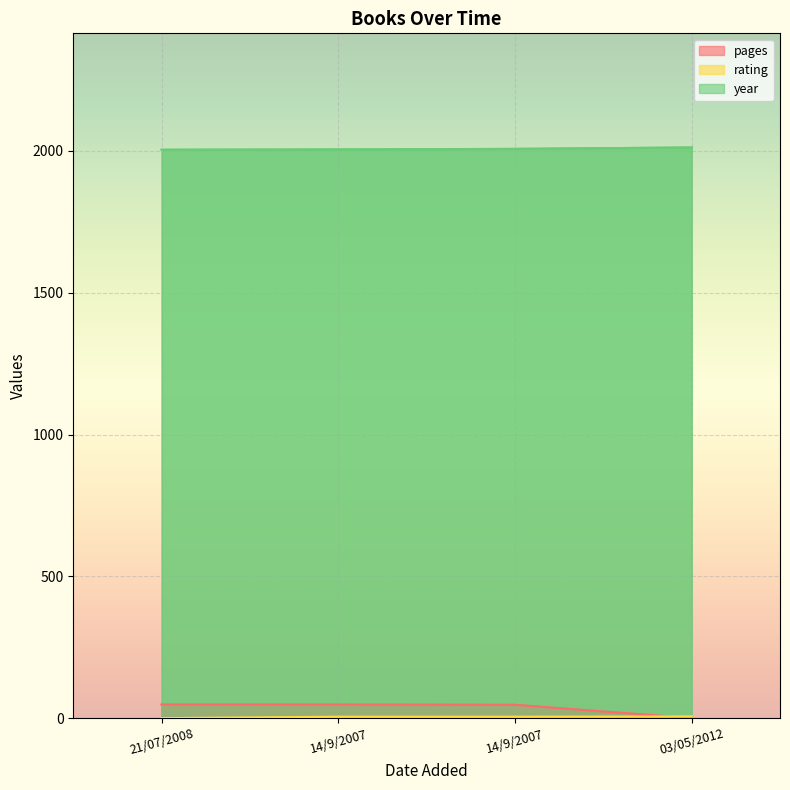

What is the difference between the second highest and minimum values in the year series?

3